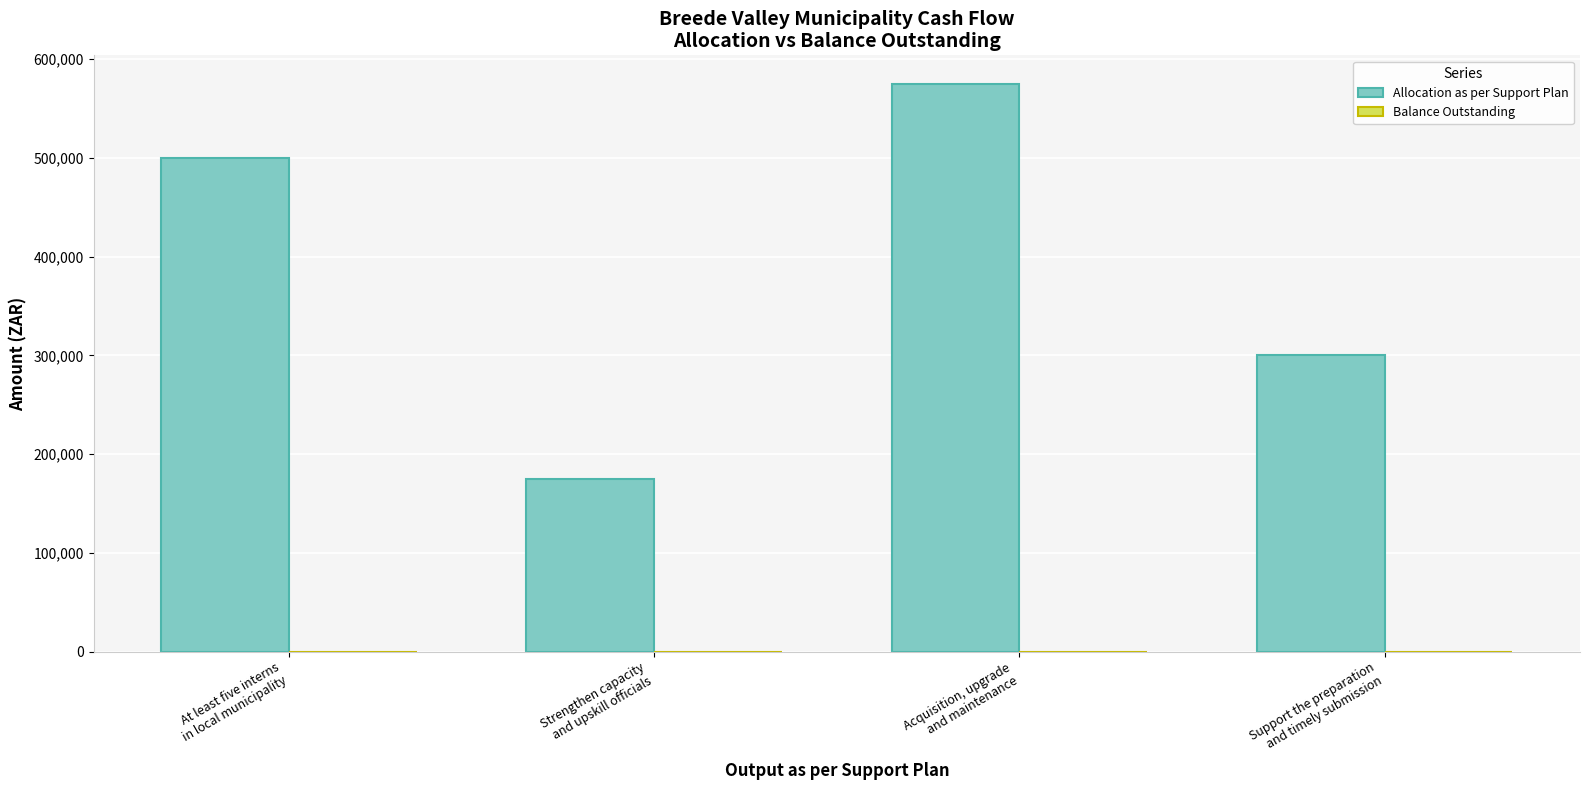

What is the difference between the maximum and minimum values?

400000